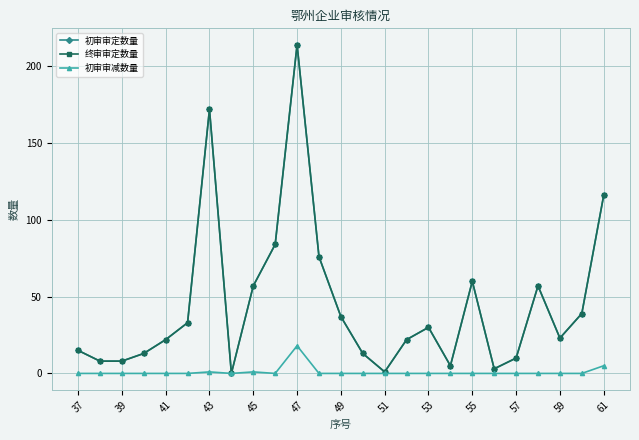

Rank the series by their maximum value, from lowest to highest.

初审审减数量, 初审审定数量, 终审审定数量